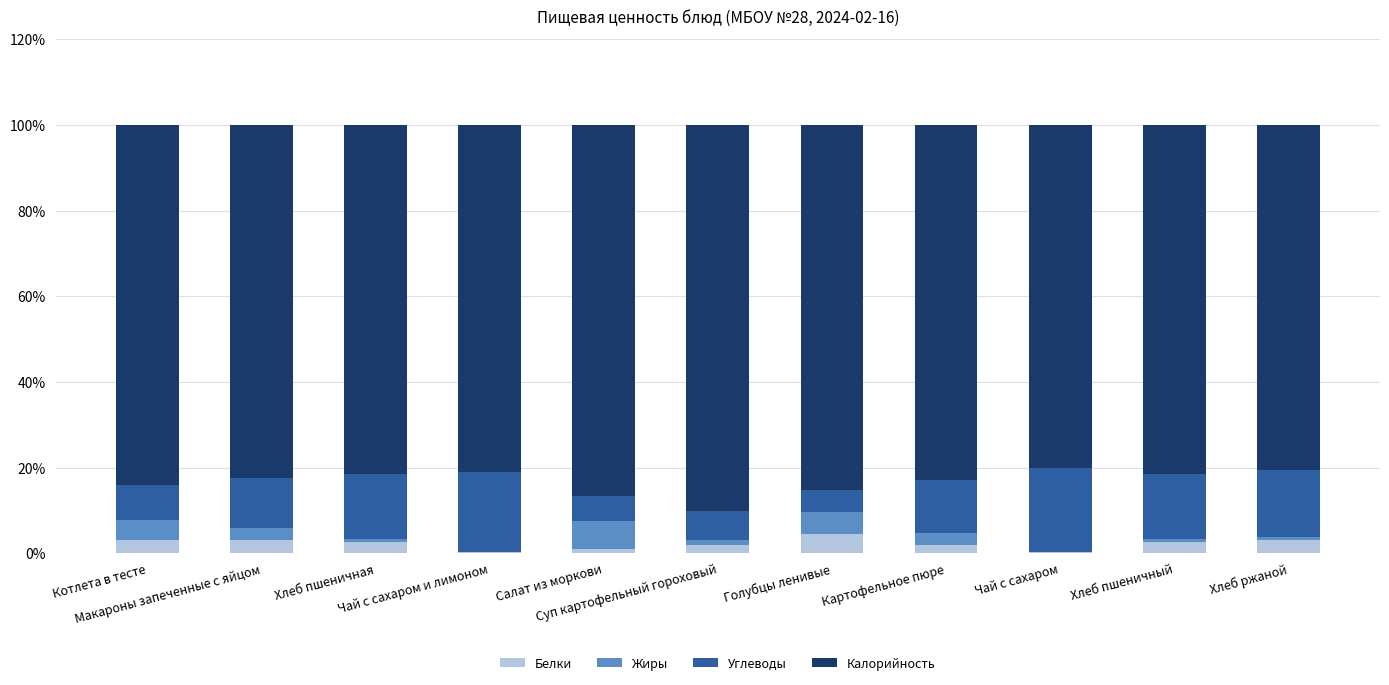

What is the sum of all Белки values?

24.7